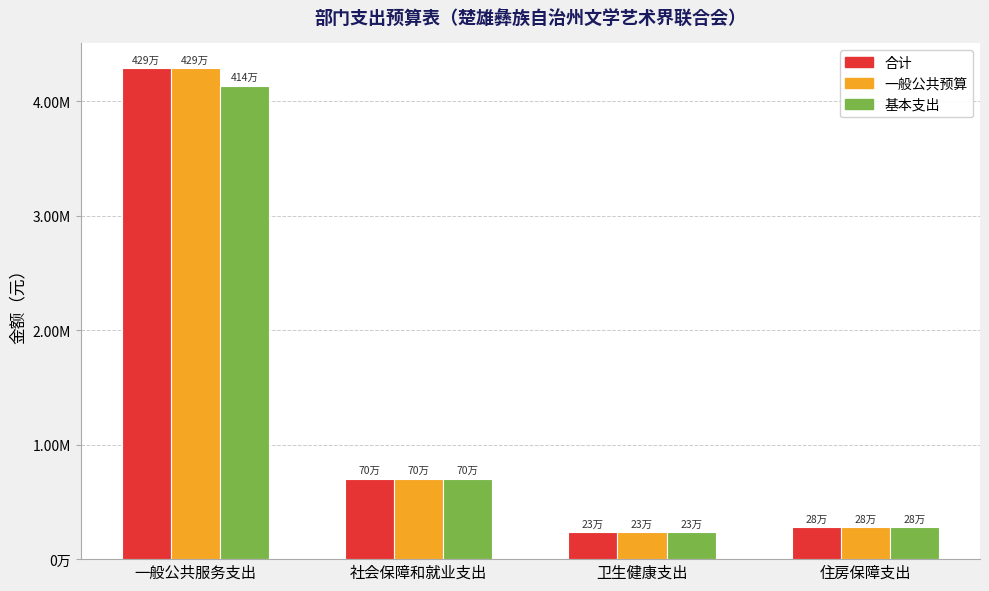

Rank the series at 社会保障和就业支出 from lowest to highest value.

合计, 一般公共预算, 基本支出